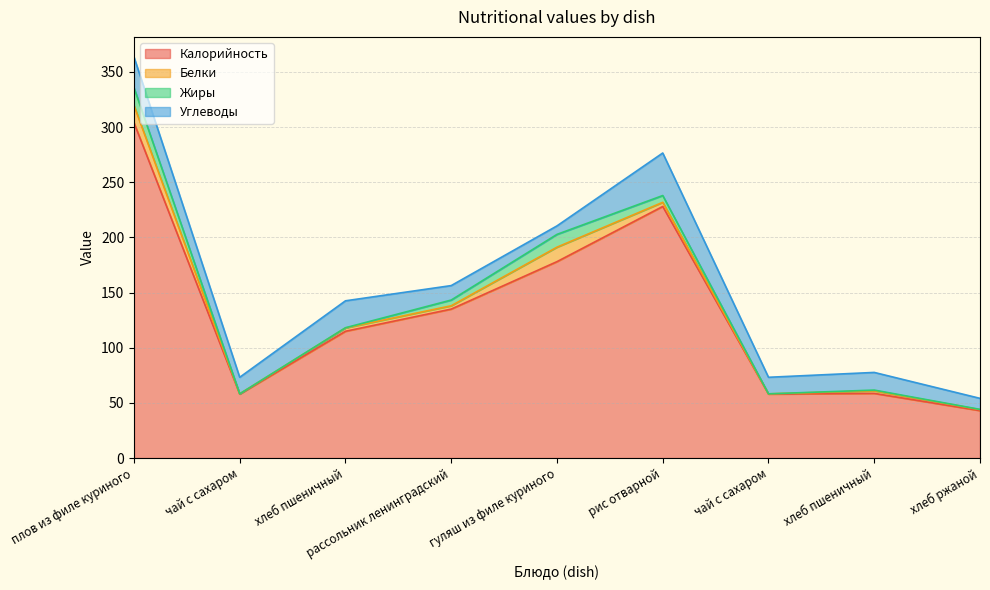

How many data points in Углеводы are above 15?

4